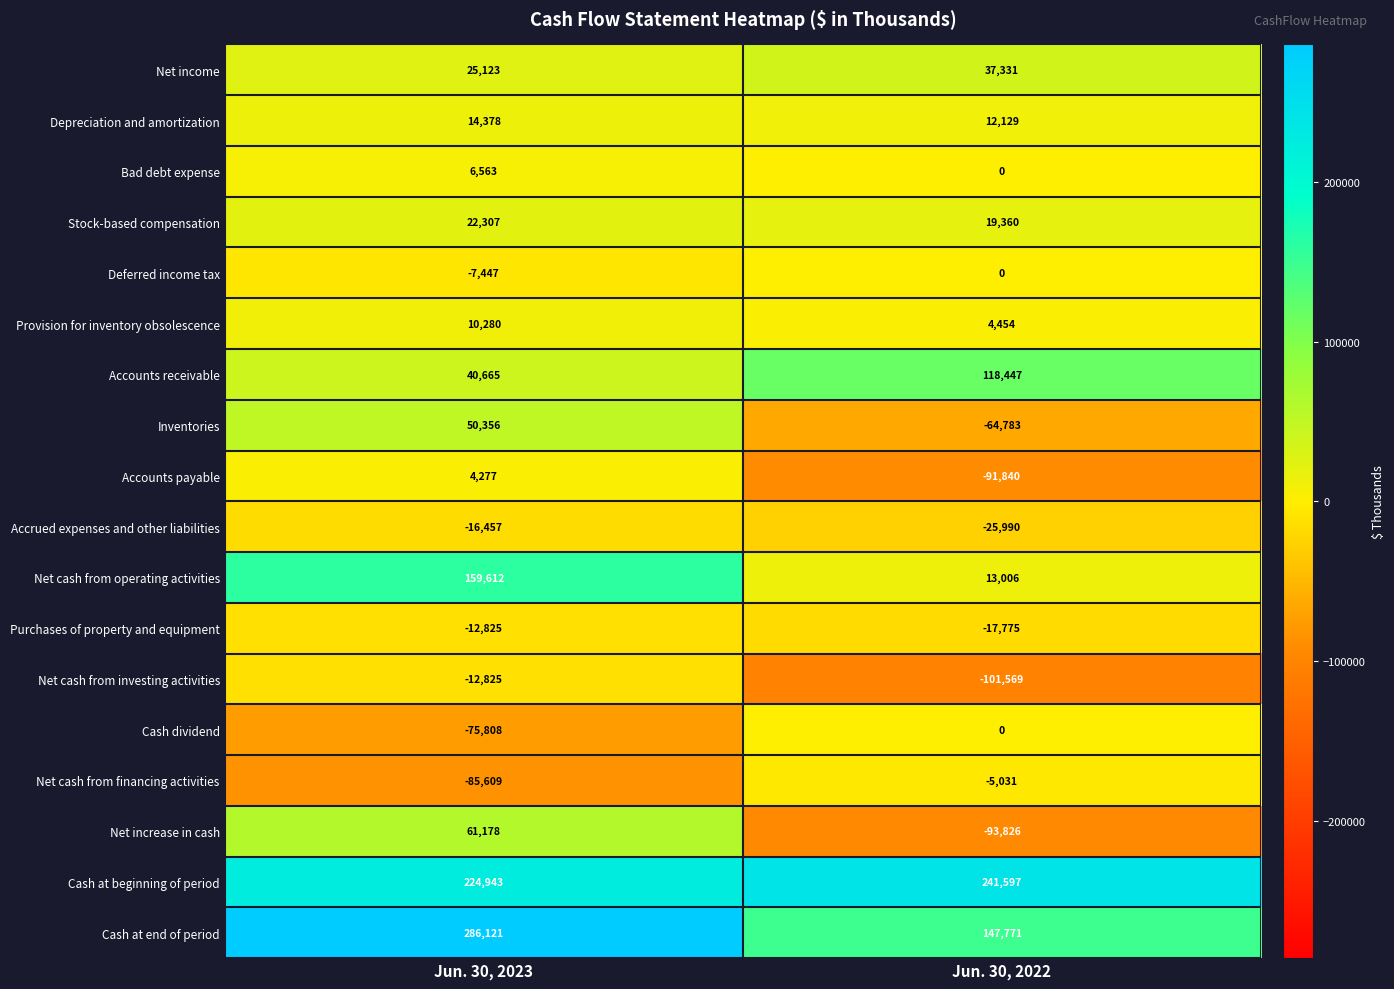

How many series are shown in this chart?

18